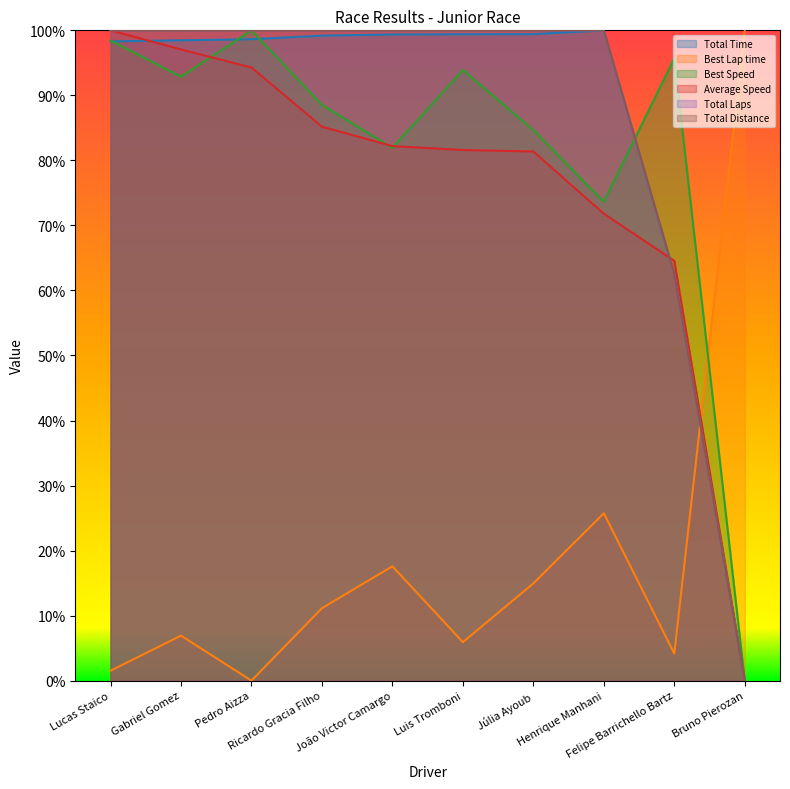

What position from the left is Lucas Staico?

1